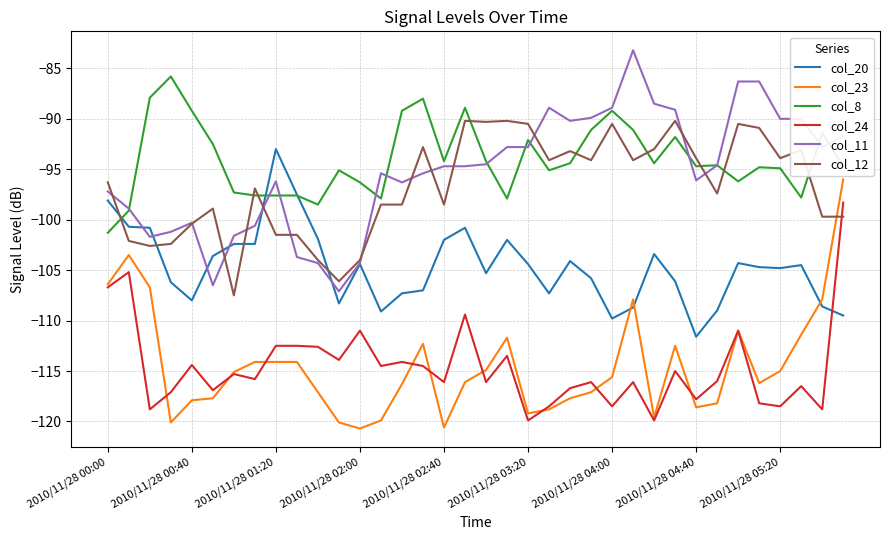

True or false: col_8 has more than 2 points higher than both neighbors.

True